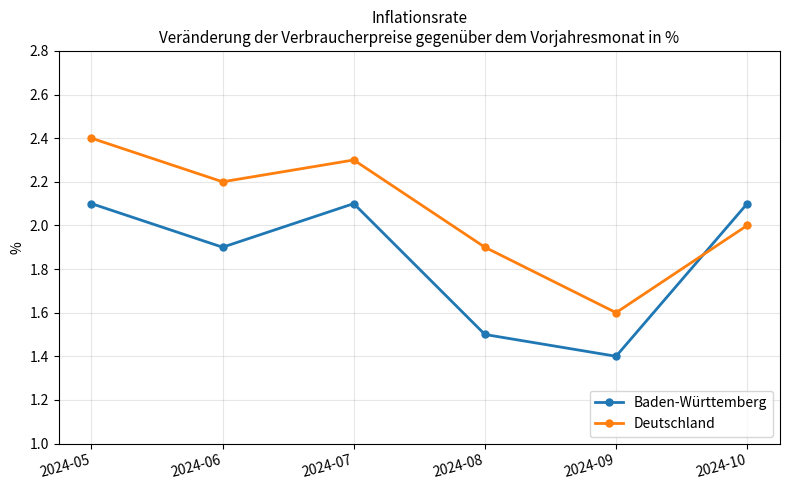

Is it true that Baden-Württemberg equals 3.3 at 2024-07?

False